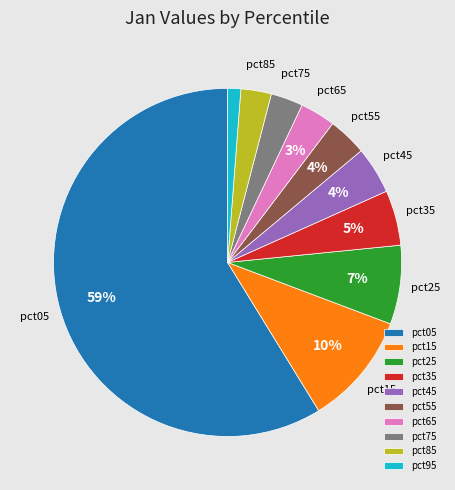

Which category has the biggest portion of the pie?

pct05